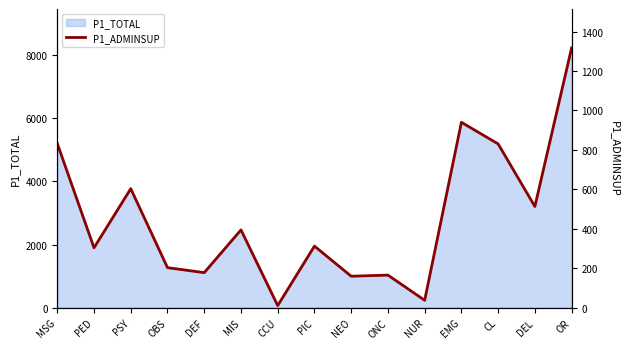

Approximately how many times larger is the value at OR compared to PSY?

2.2